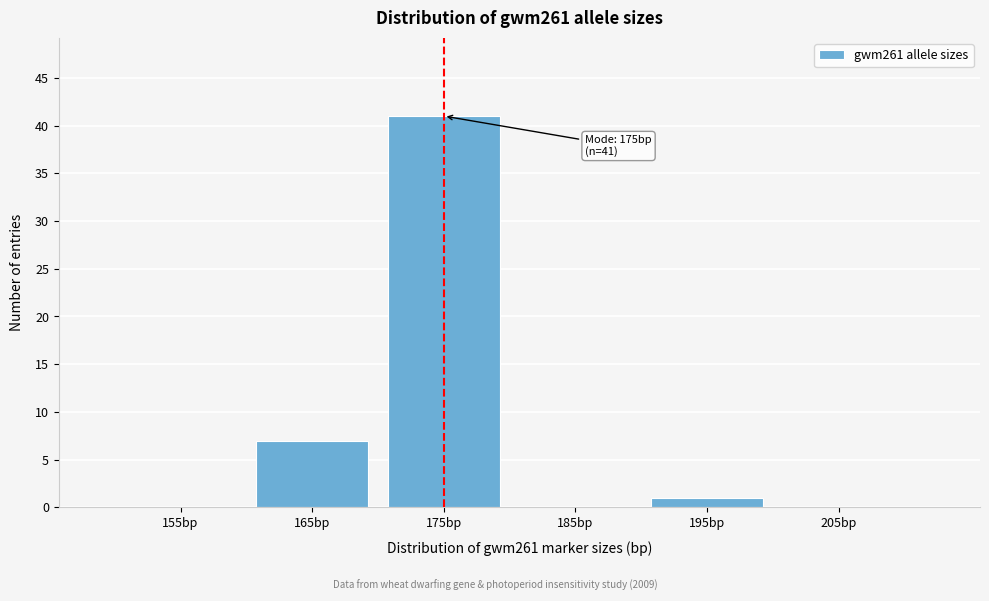

Reading left to right, transcribe all the data shown in this chart.

155bp=0	165bp=7	175bp=41	185bp=0	195bp=1	205bp=0